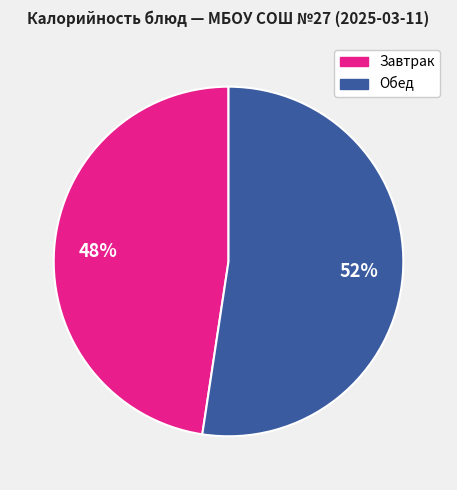

Count the number of slices in the pie.

2